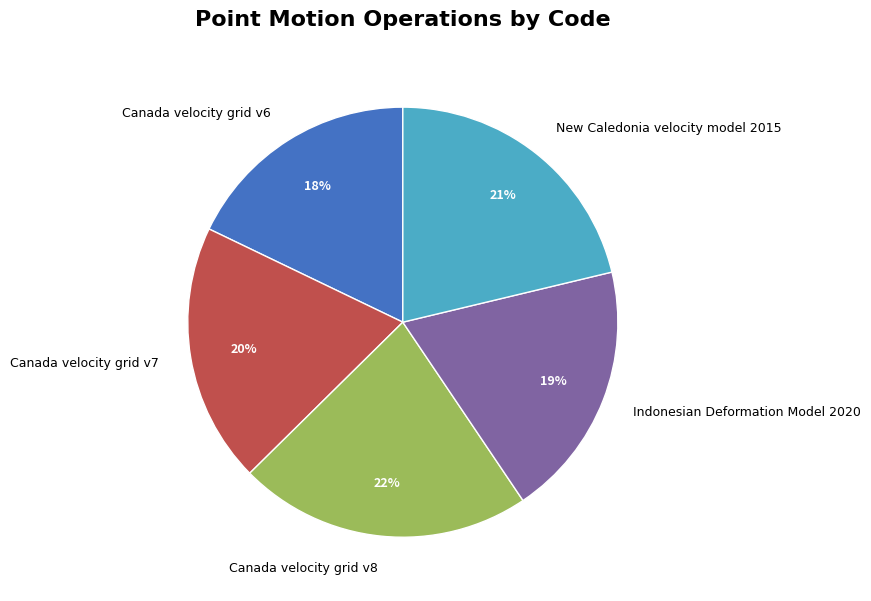

True or false: Canada velocity grid v6 accounts for 8% of the total.

False